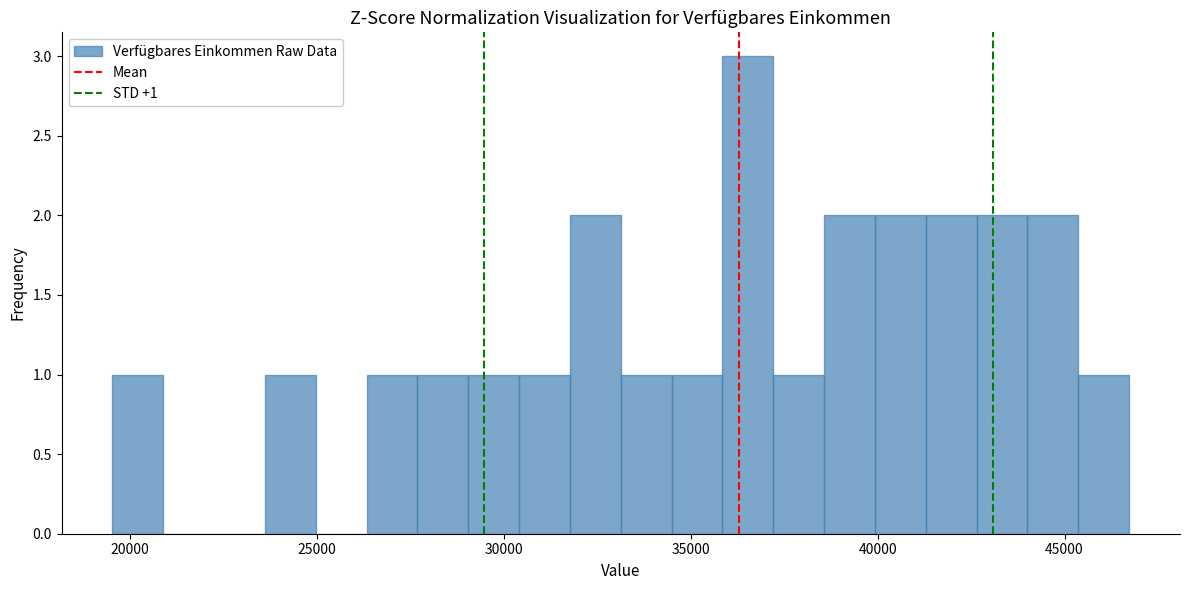

Read against the x-axis, roughly where is the centre of the tallest bar?

36500